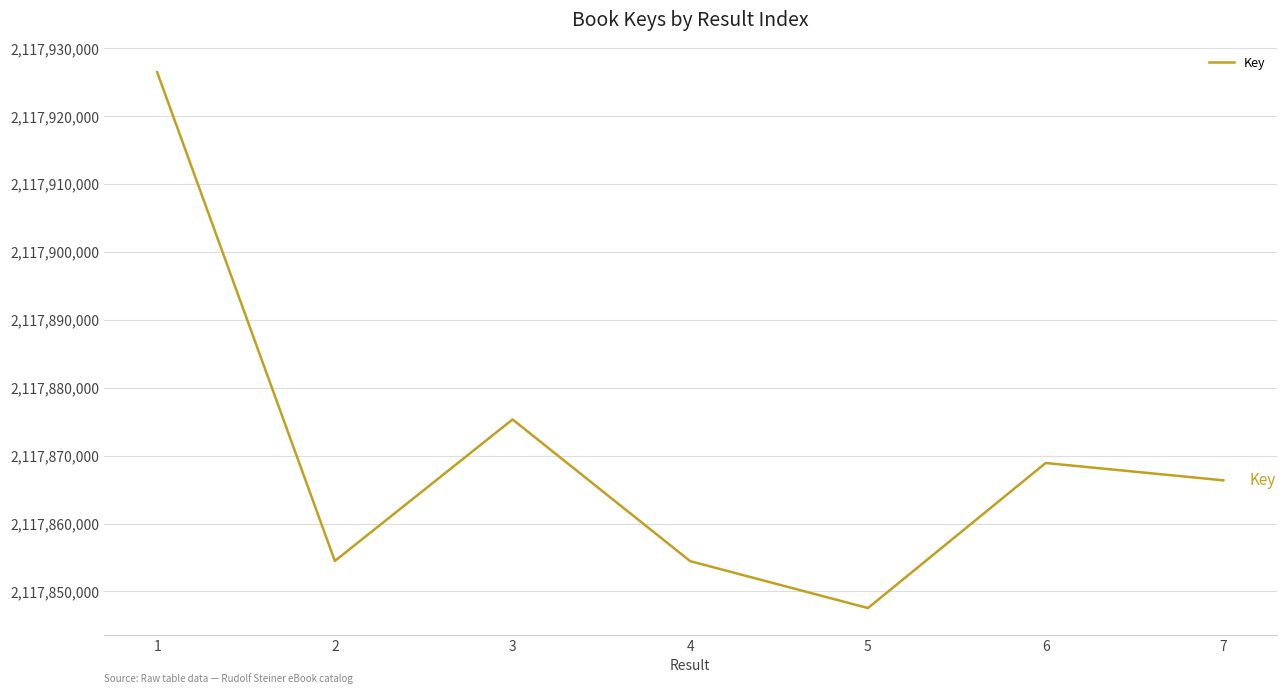

What is the greatest value displayed?

2117926500